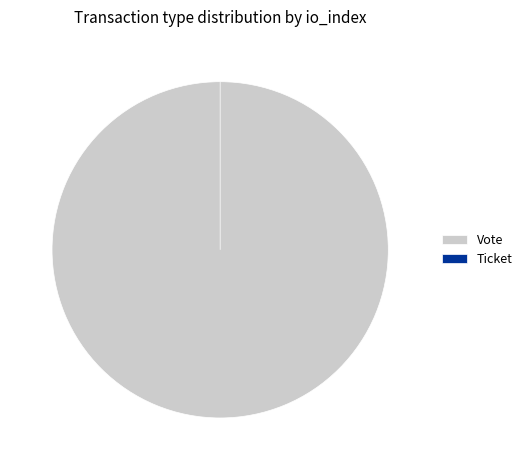

To the nearest percent, what is the combined percentage of Vote and Ticket?

100%